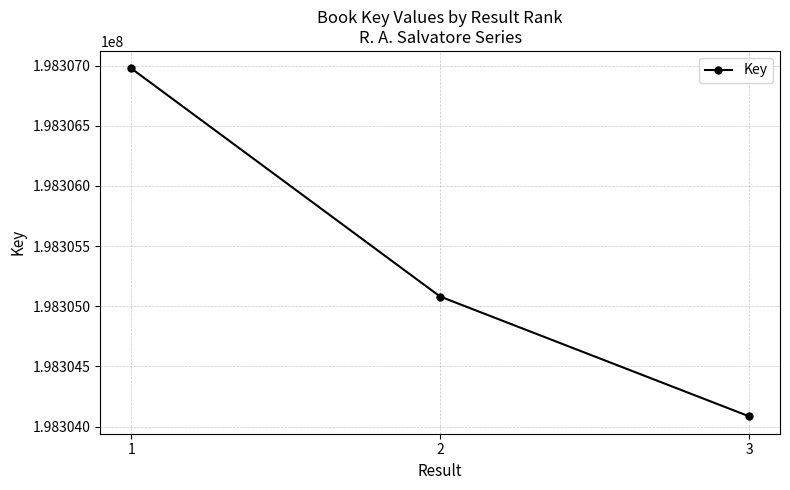

The value at 2 is 67307476. True or false?

False